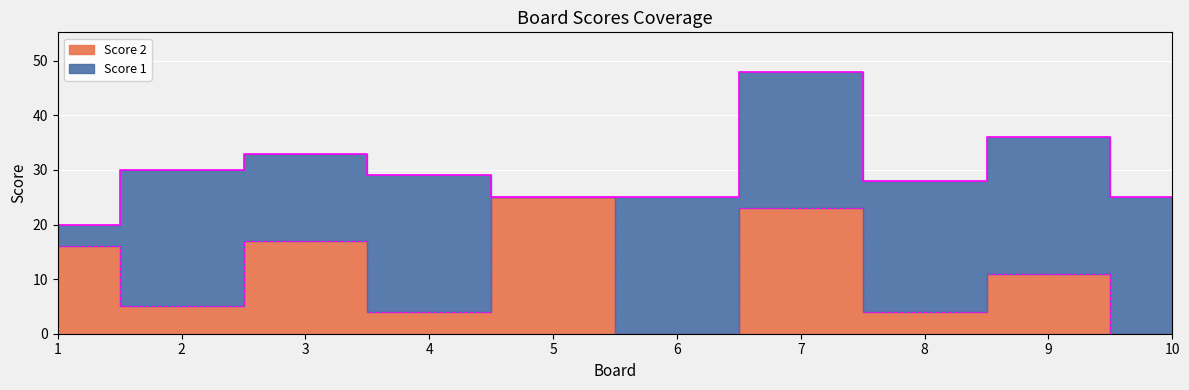

What is the value of the 8th point from the left?

4